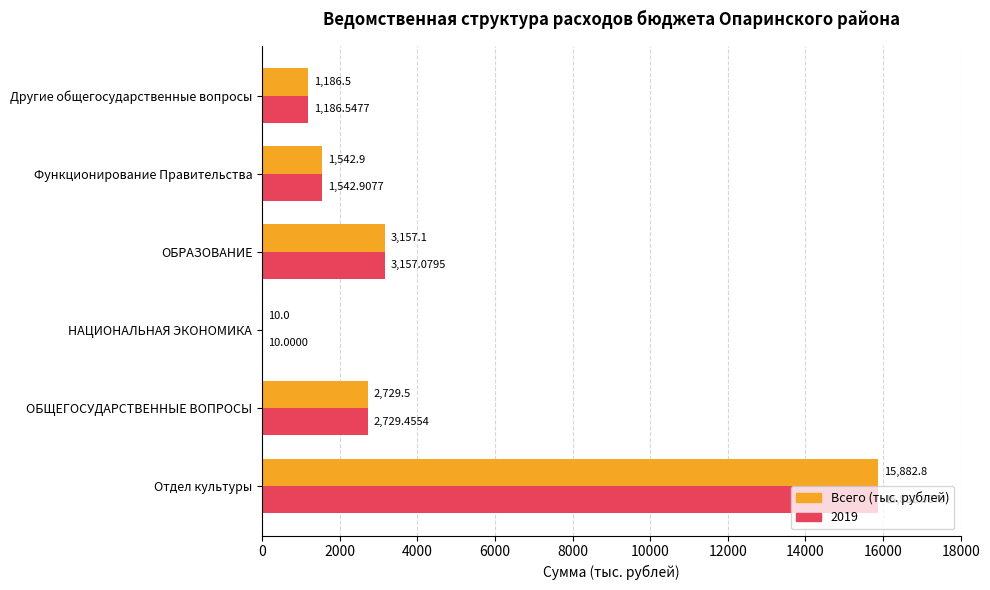

At which category is the sum across all series the highest?

Отдел культуры